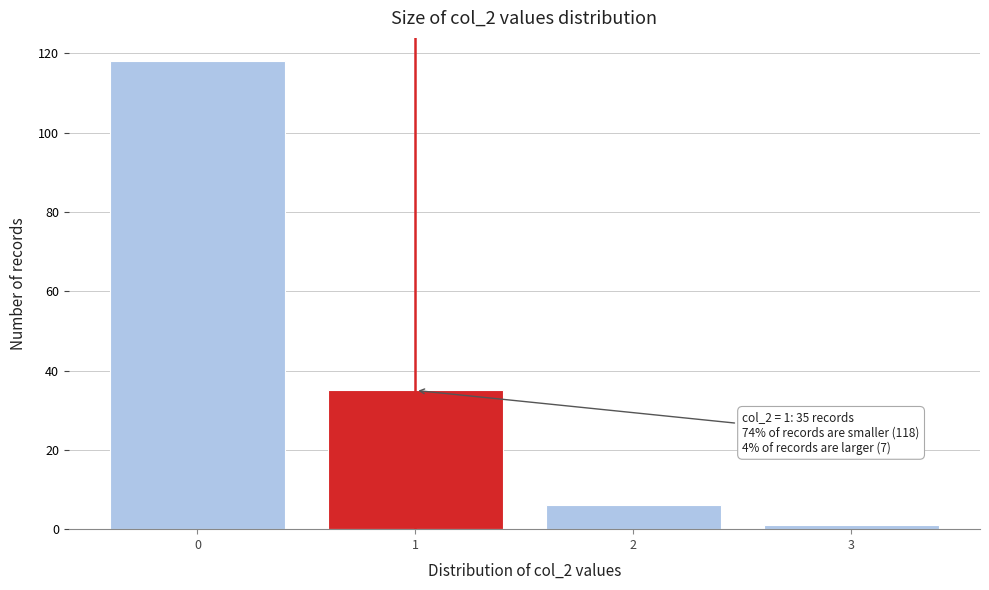

Reading right to left, what are all the values shown in this chart?

3=1	2=6	1=35	0=118